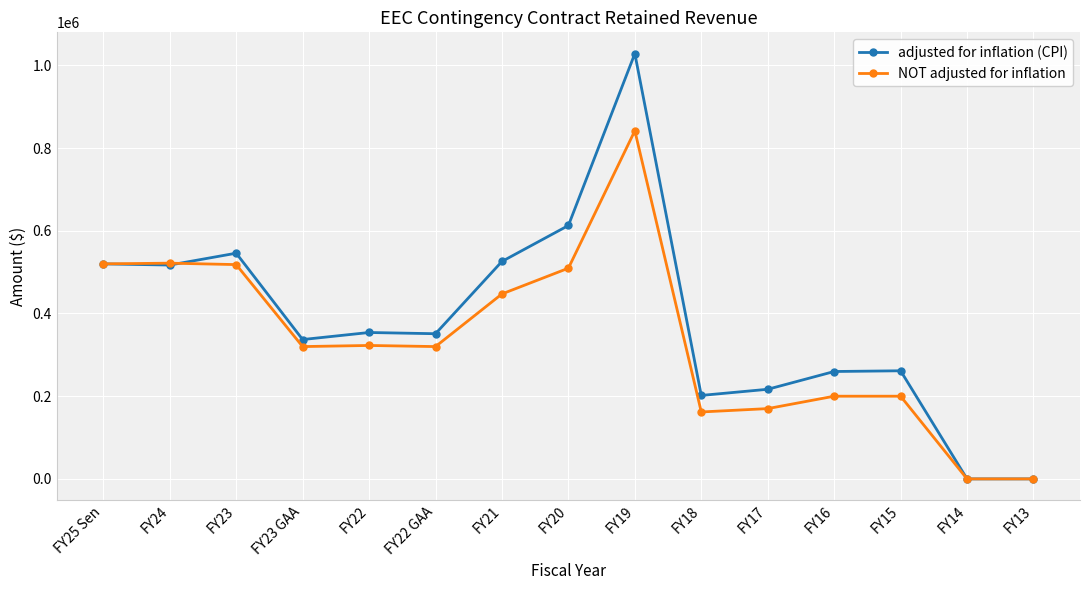

What is the difference between the maximum and minimum values in the adjusted for inflation (CPI) series?

1028521